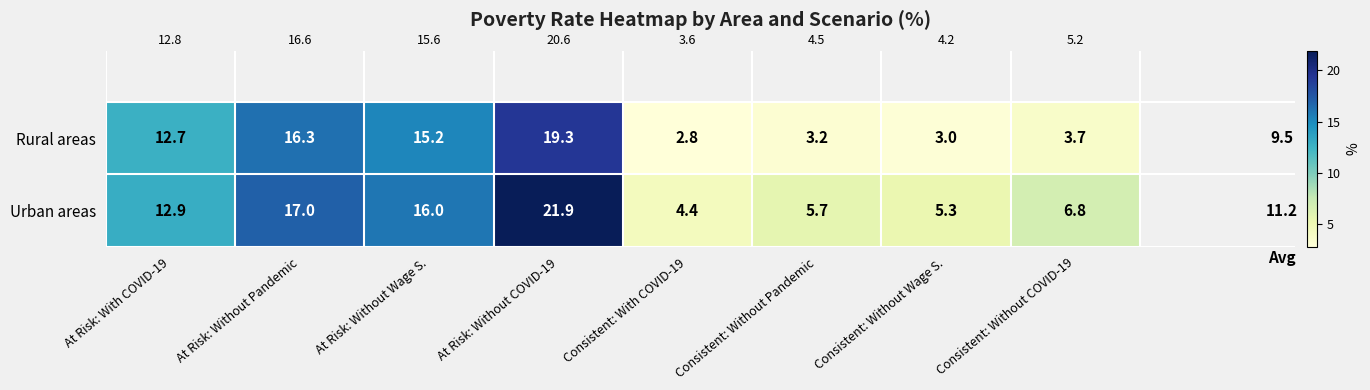

Is it true that Rural areas equals 5.7 at Consistent: Without Pandemic?

False